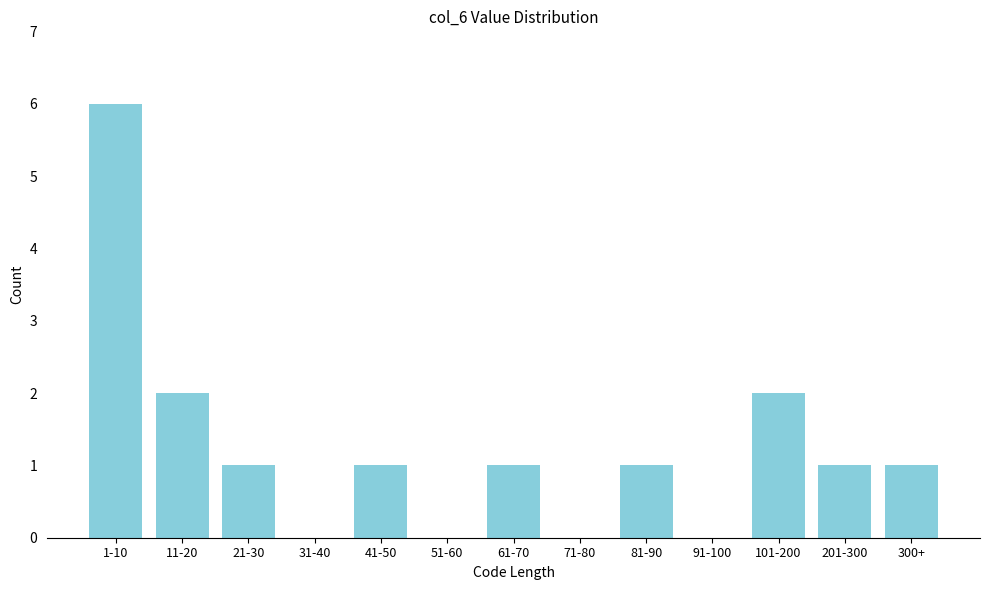

Reading right to left, list all the values displayed in this chart.

300+=1	201-300=1	101-200=2	91-100=0	81-90=1	71-80=0	61-70=1	51-60=0	41-50=1	31-40=0	21-30=1	11-20=2	1-10=6